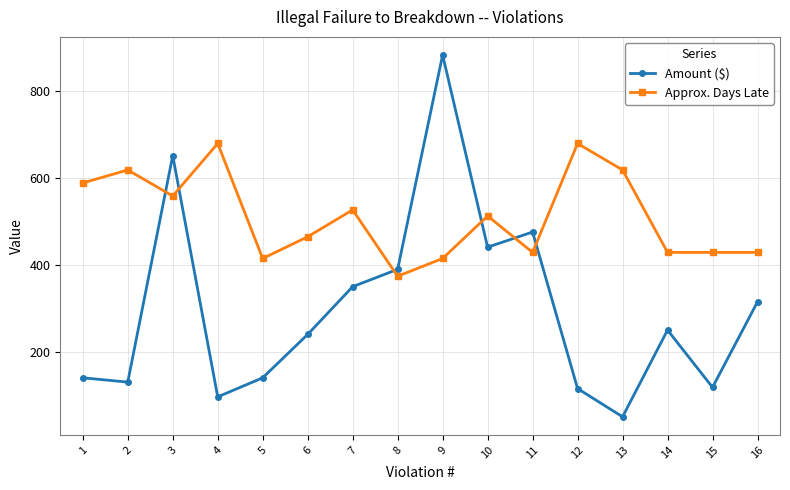

At which category does Approx. Days Late reach its first local peak?

2